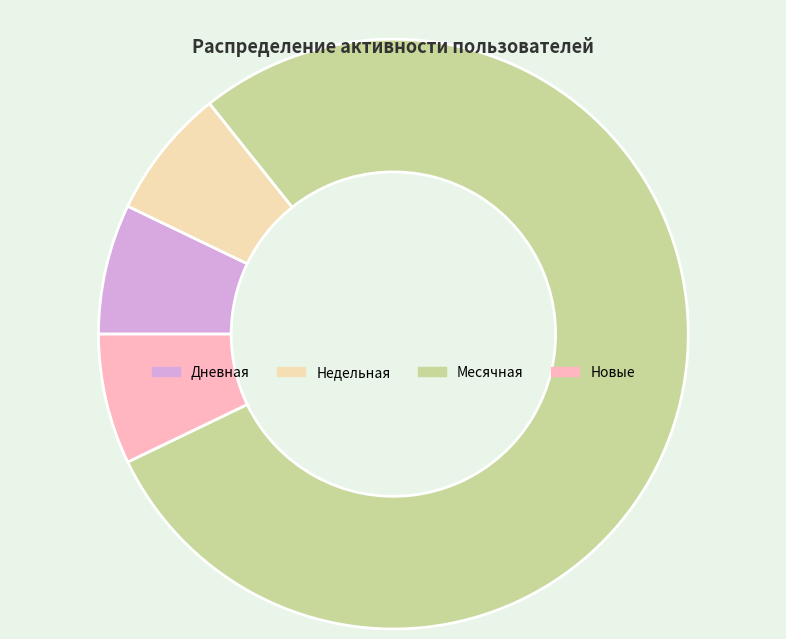

What is the largest slice in the pie chart?

Месячная